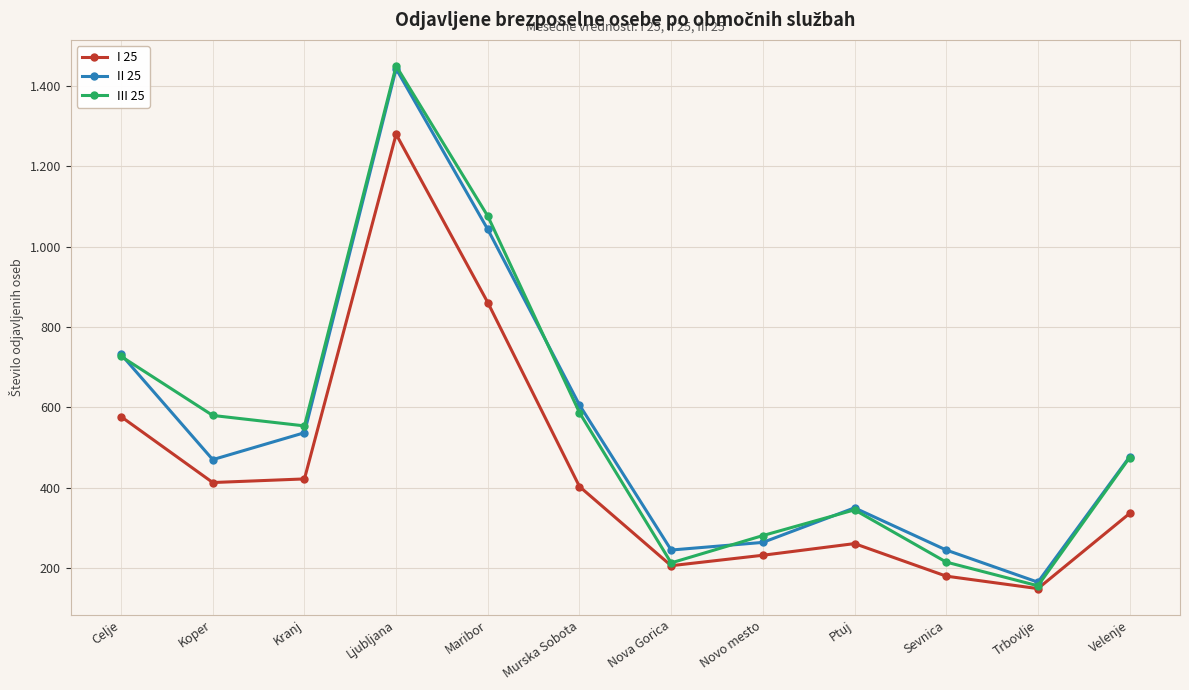

Does the chart have visible grid lines?

Yes